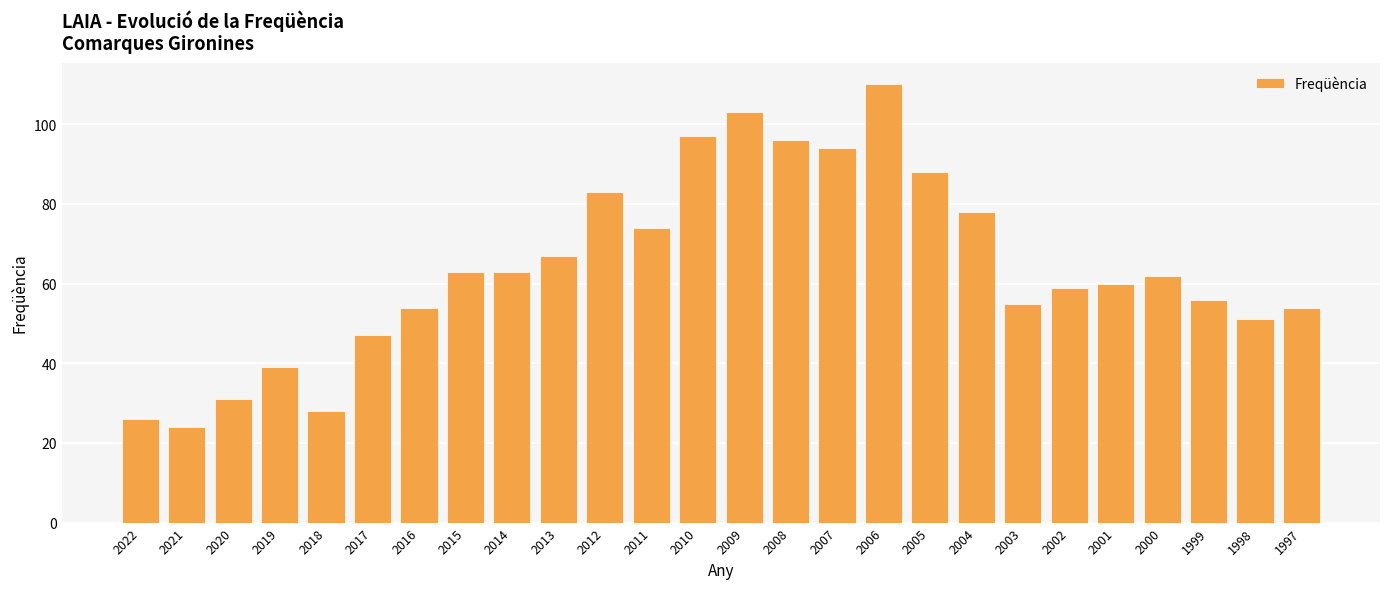

What is the difference between the maximum and minimum values?

86